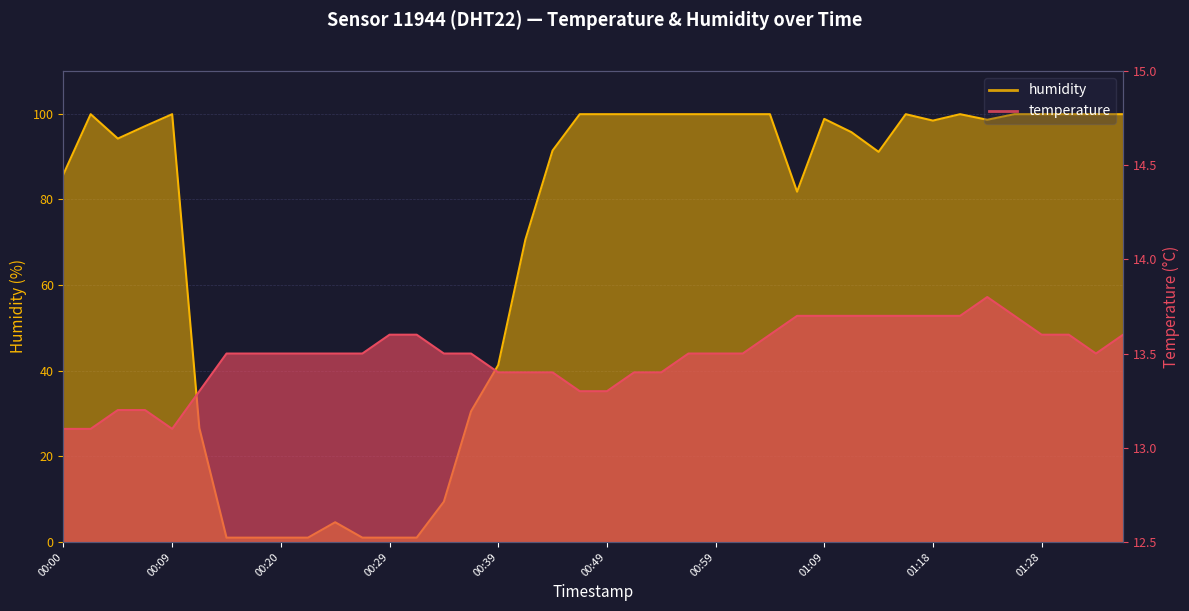

At how many categories does at least one series exceed 12?

40